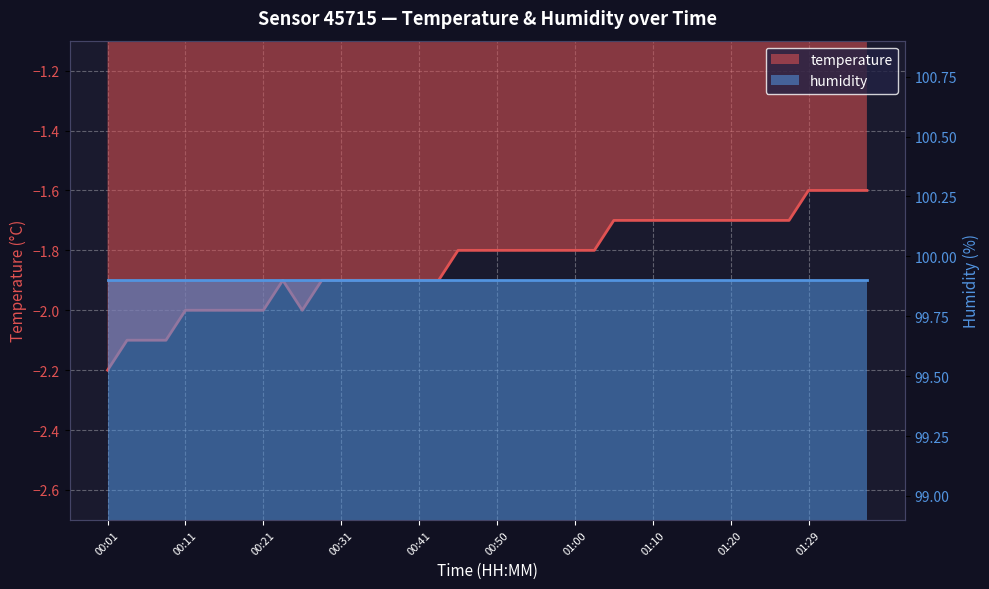

What is the sum of the values at 00:46 and 00:53?

-3.6